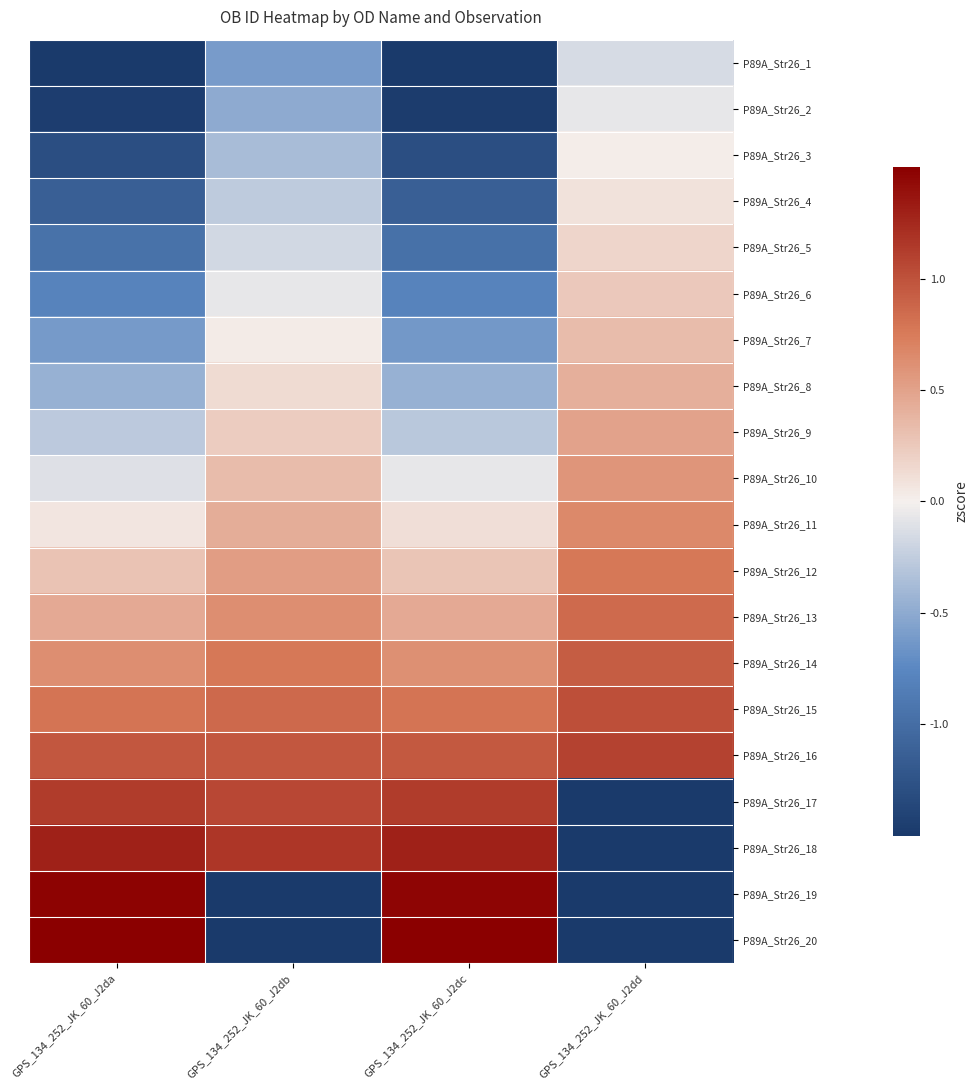

At which category is the sum across all series the highest?

GPS_134_252_JK_60_J2da